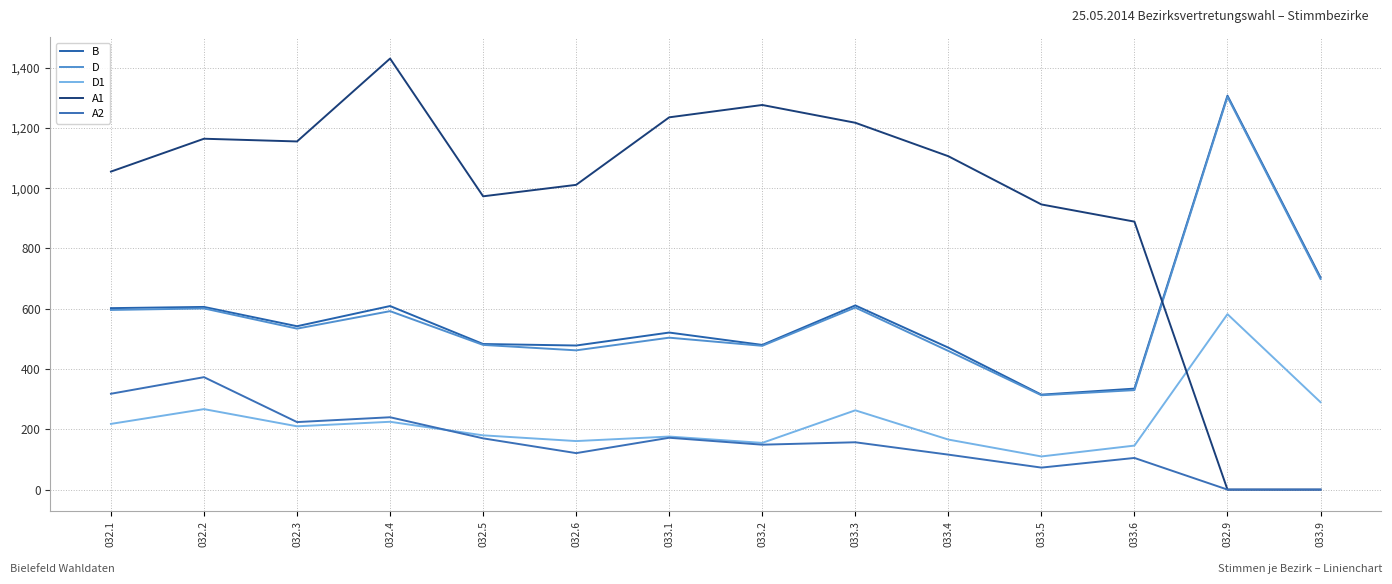

How many categories are shown in the chart?

14